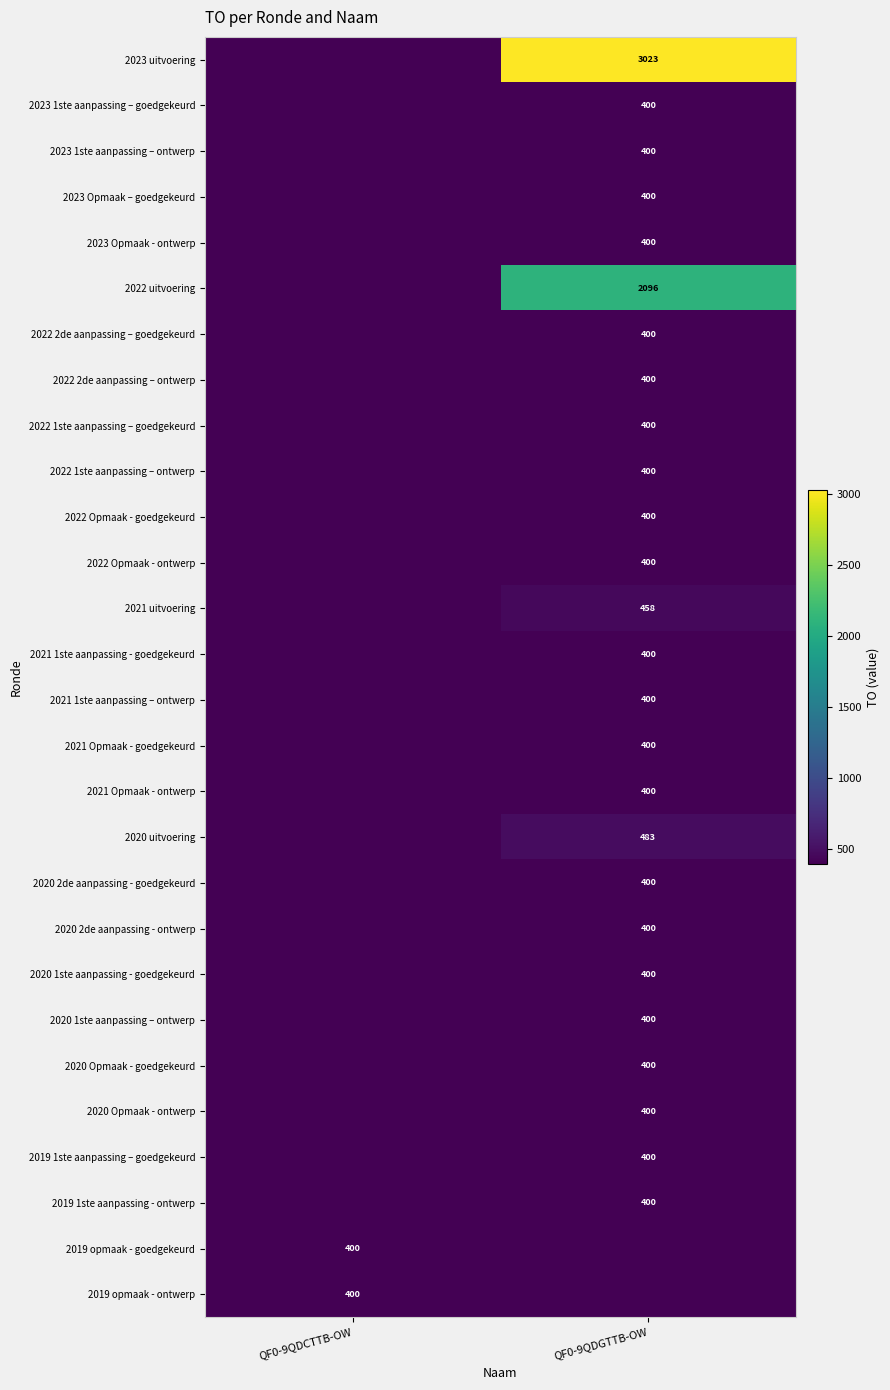

What is the total value across all series at QF0-9QDCTTB-OW?

800